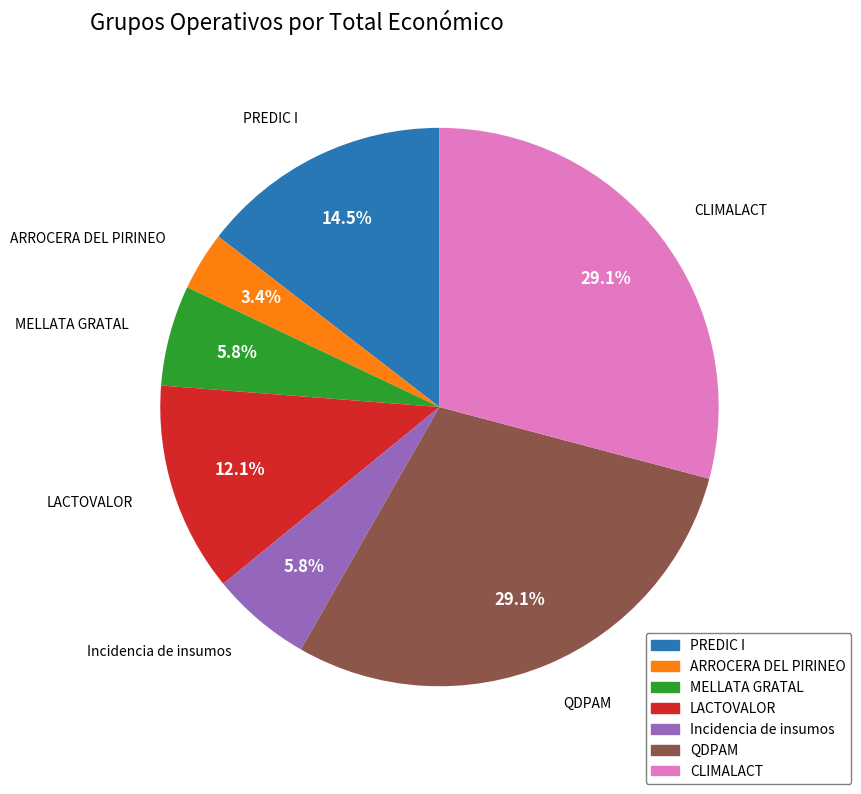

Which slice is the smallest?

ARROCERA DEL PIRINEO